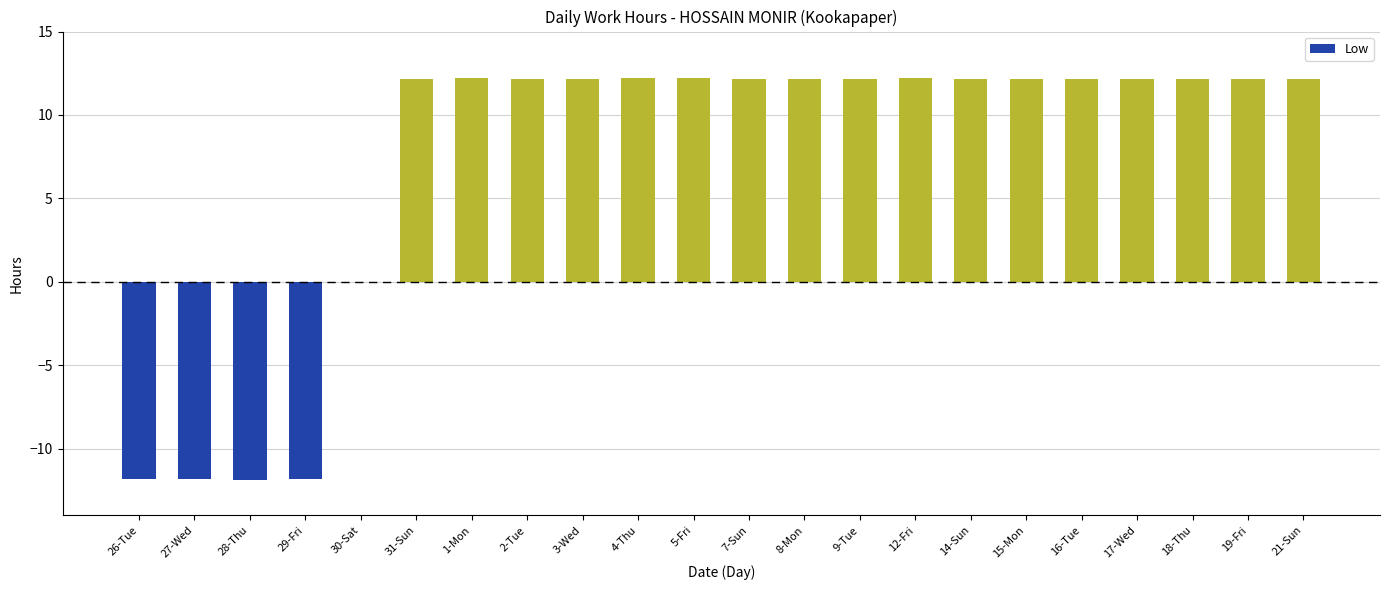

What is the approximate value at 26-Tue?

-11.8